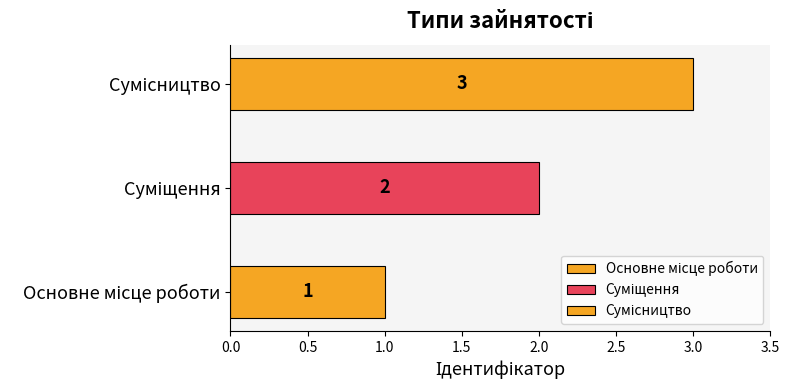

How many values are below 2?

1